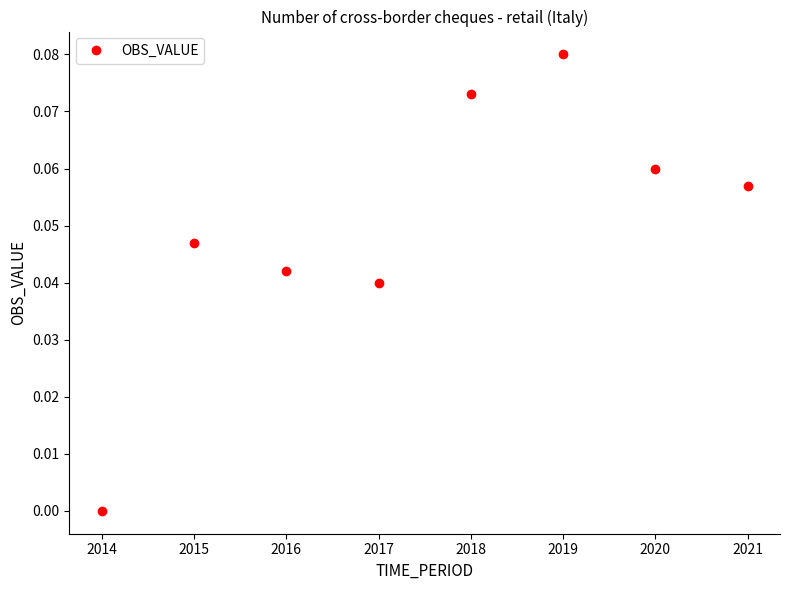

Which has a higher value, 2014 or 2017?

2017